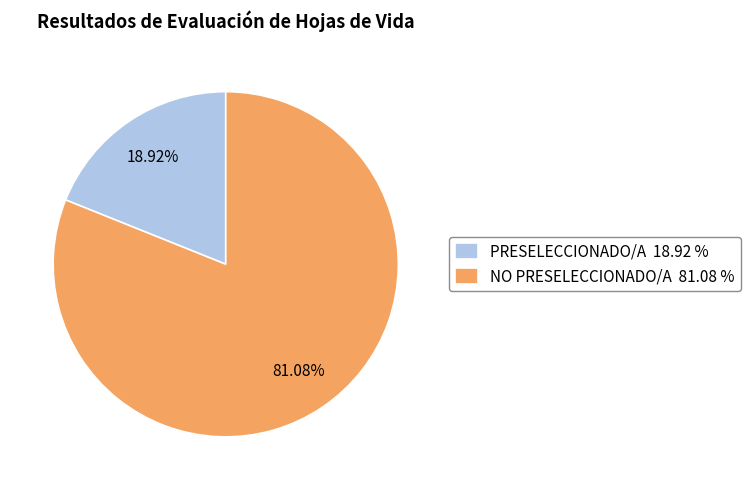

What is the smallest slice in the pie chart?

PRESELECCIONADO/A